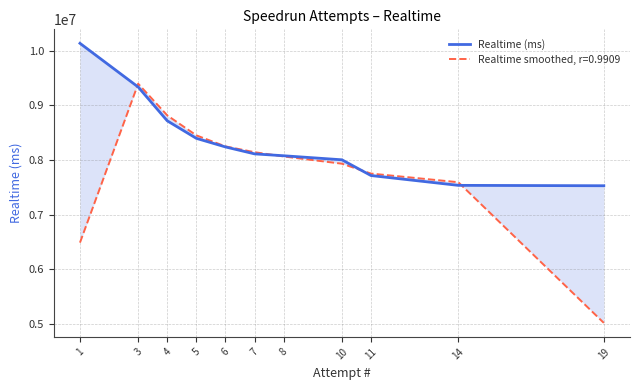

What is the change in value from 7 to 14?

-575563